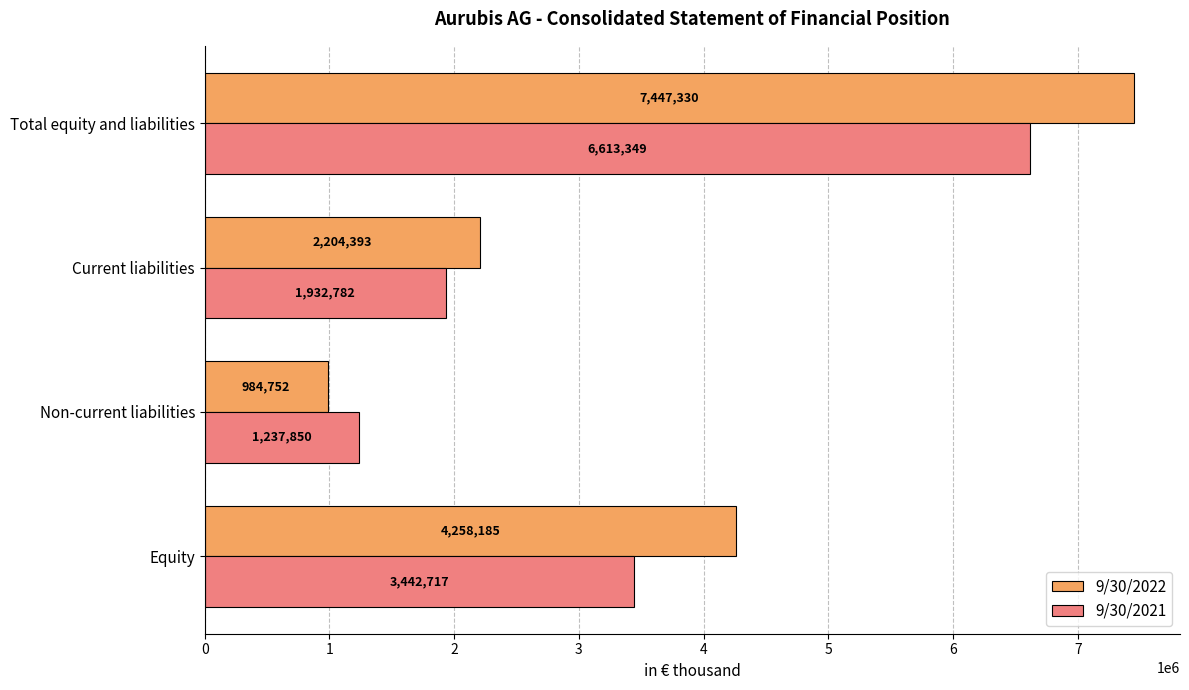

At which category is the sum across all series the highest?

Total equity and liabilities